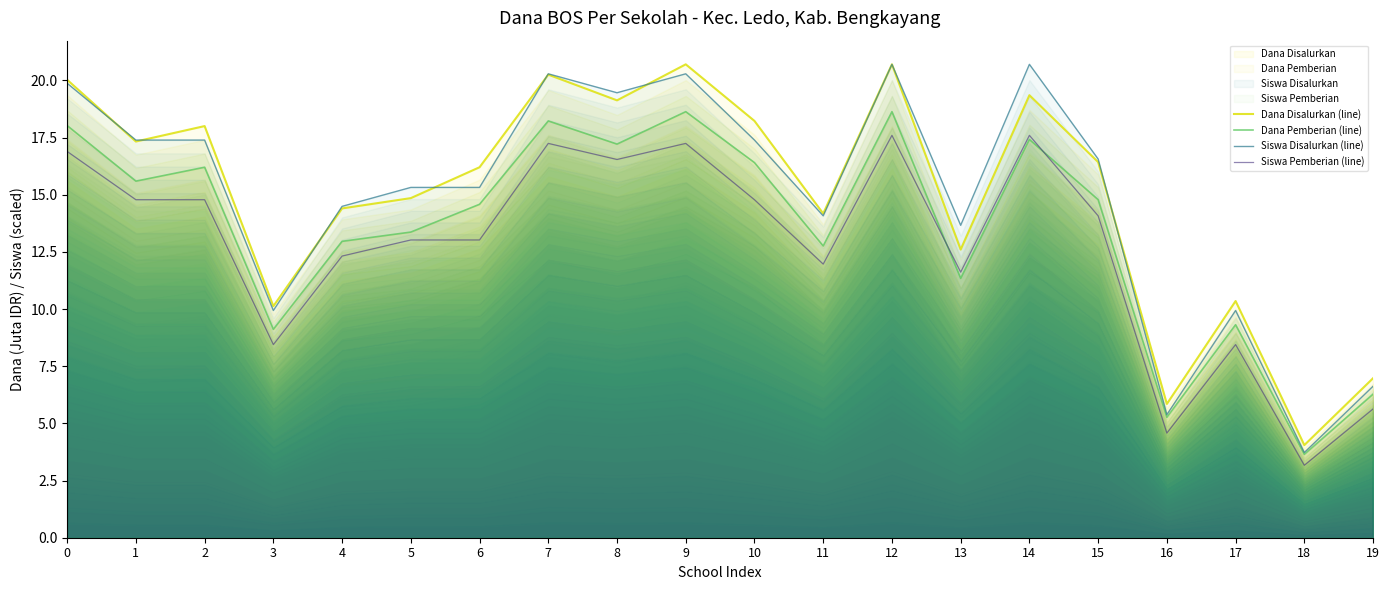

How many interior local valleys does the Siswa Pemberian (line) series have?

6